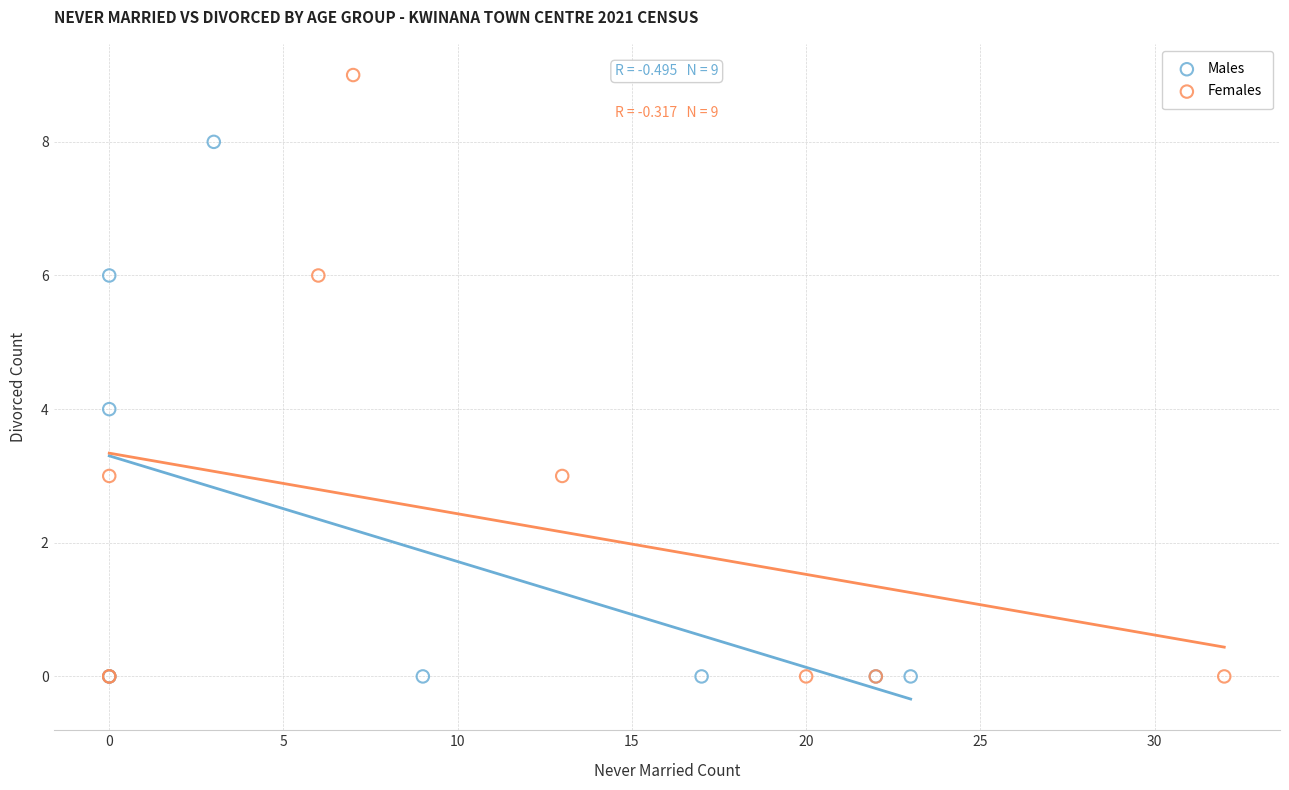

Which series has the widest spread of Y values?

Females